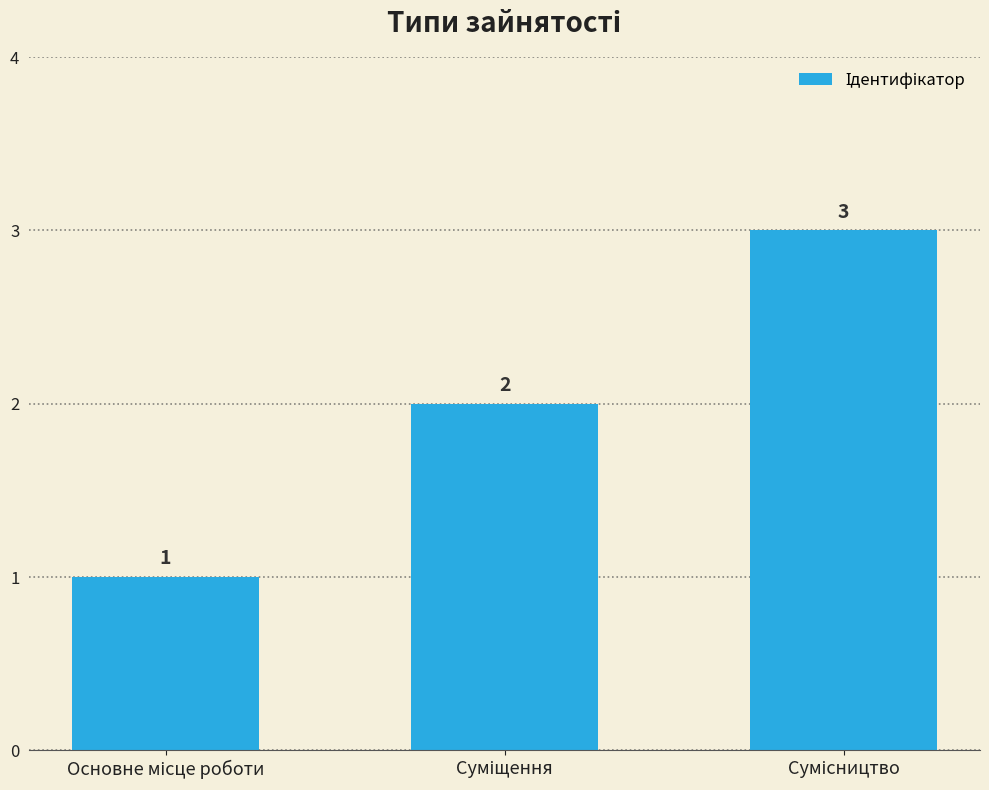

How many values are between 1 and 3?

3